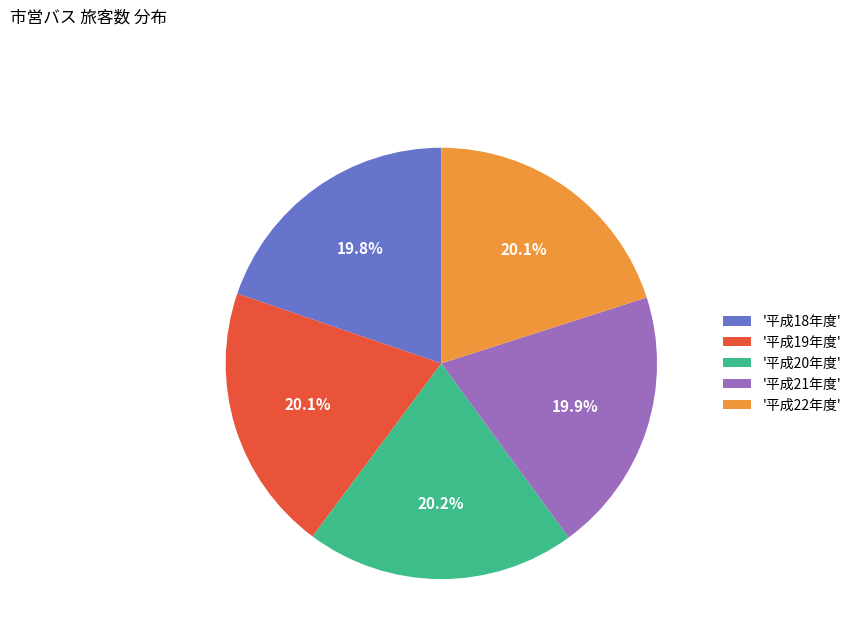

Approximately how many times larger is the value at '平成18年度' compared to '平成19年度'?

1.0